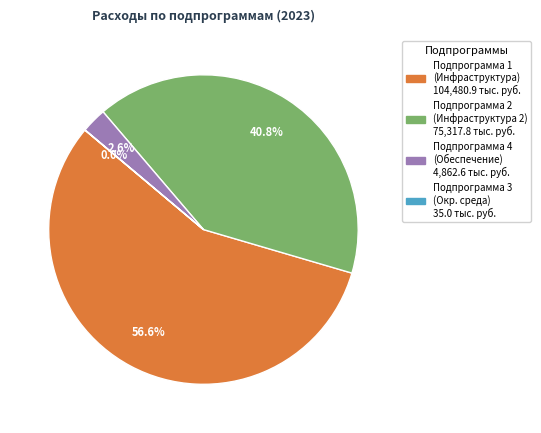

Is there any slice that represents more than half of the pie?

Yes